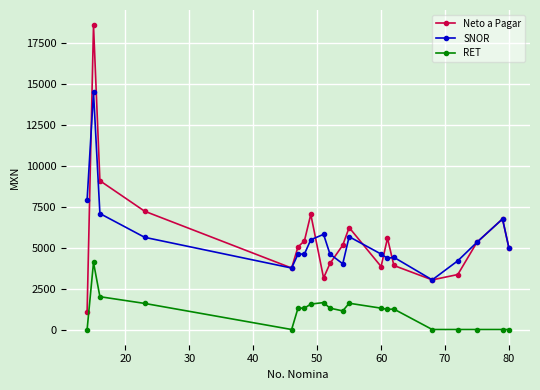

Which series has the widest spread of values?

Neto a Pagar